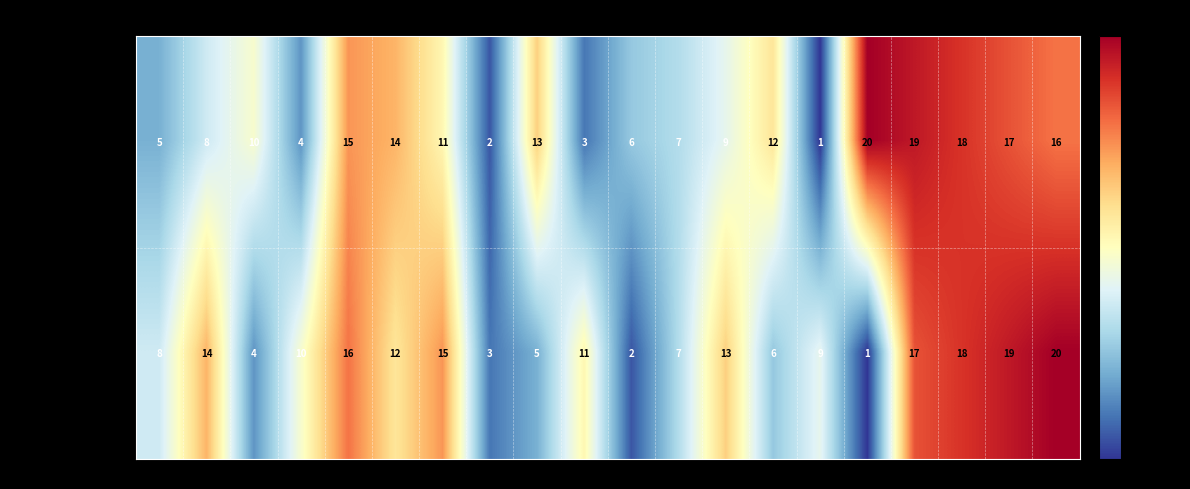

At which label does TABLEAU ROGER1 reach its peak?

16